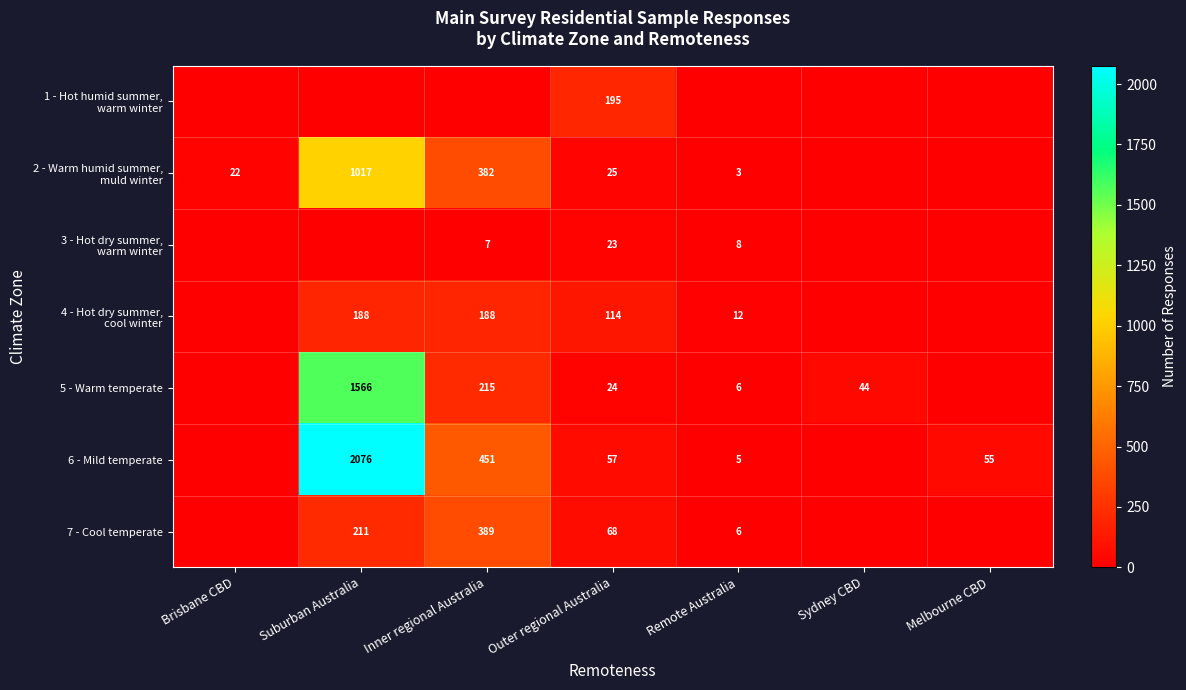

The value of 5 - Warm temperate at Suburban Australia is 2742. True or false?

False